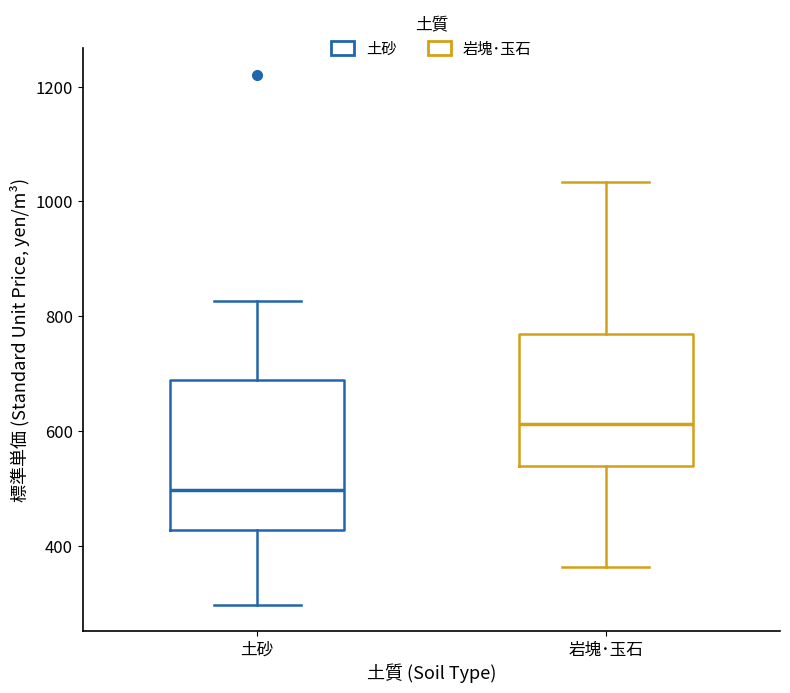

Reading left to right, read every box against the y-axis: the position of its median line, the range the box covers, and the ends of its whiskers. The values are not printed on the chart, so give them approximately, as read against the axis.

土砂: median 500, box 420 to 680, whiskers 300 to 820
岩塊･玉石: median 620, box 540 to 760, whiskers 360 to 1040